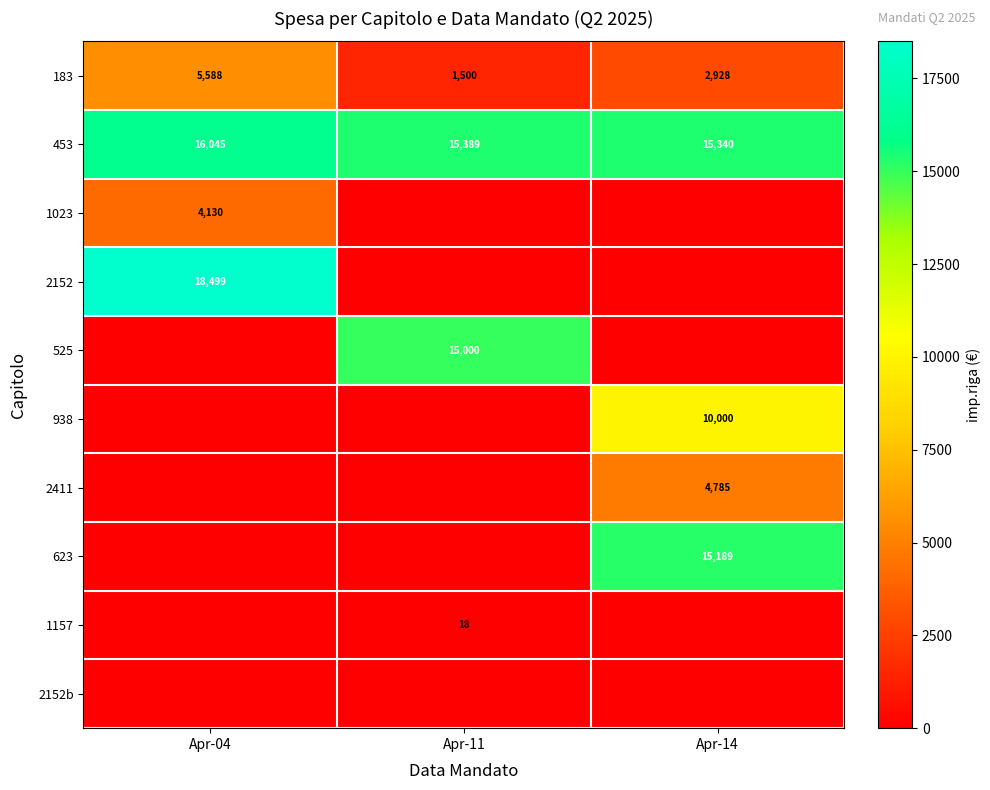

What is the difference between the maximum and minimum values in the 453 series?

705